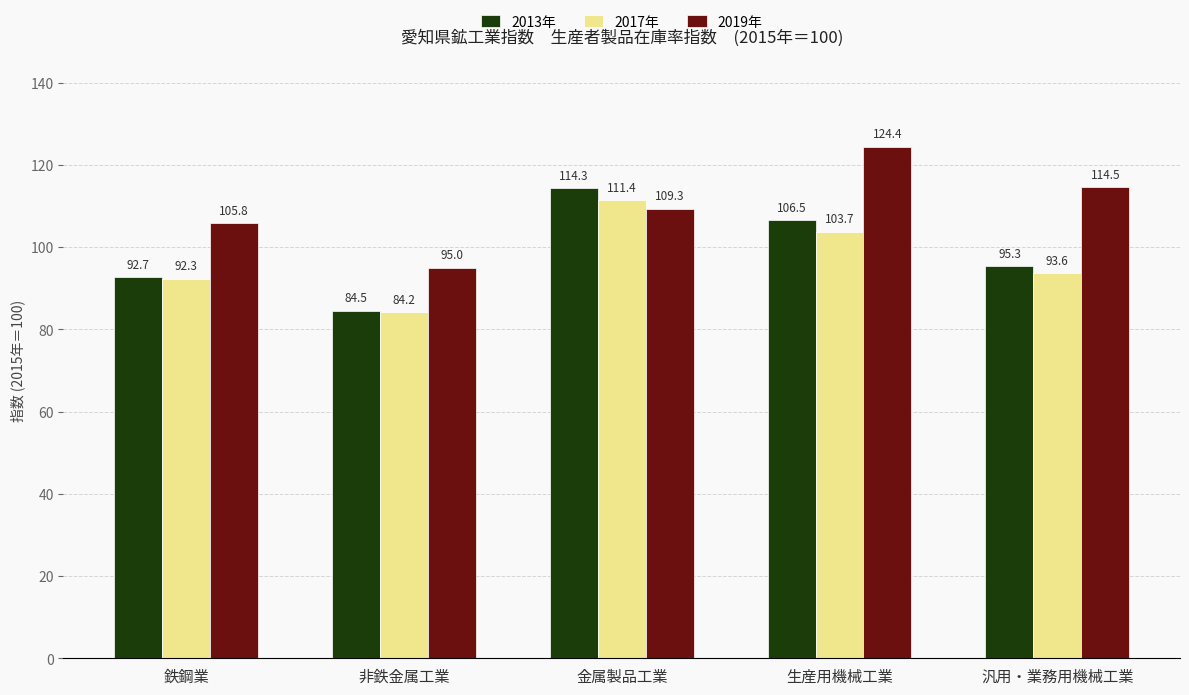

At how many categories does at least one series exceed 115?

1